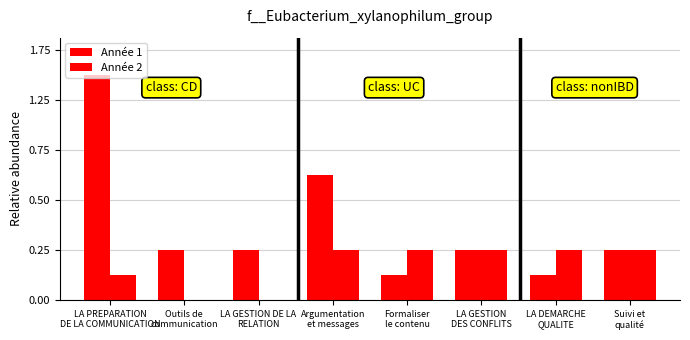

The Année 2 series shows 0 at Outils de
communication. True or false?

True